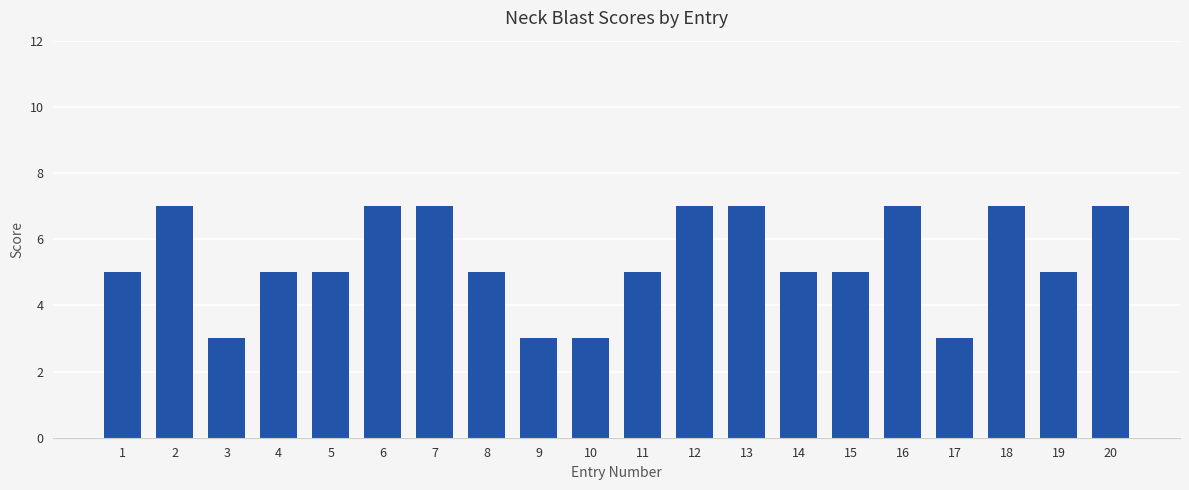

The chart shows a value of 5 at 9. True or false?

False